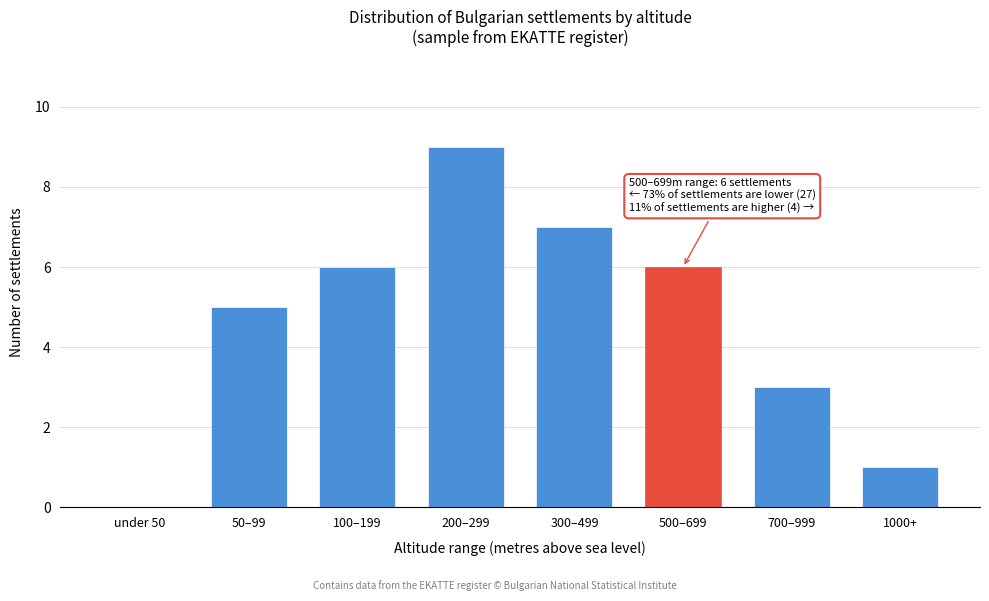

Reading left to right, what are all the values shown in this chart?

under 50=0	50–99=5	100–199=6	200–299=9	300–499=7	500–699=6	700–999=3	1000+=1